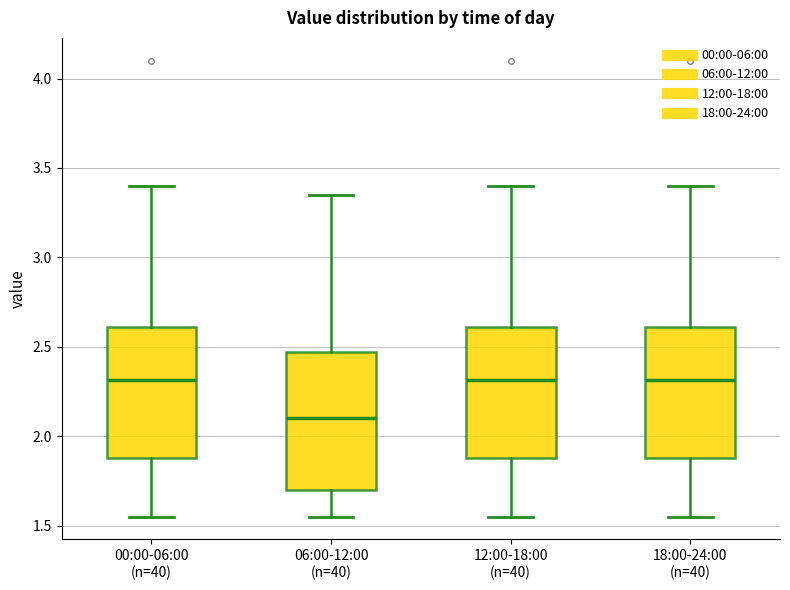

Reading left to right, transcribe this box plot: for each box, give where its median line is, the range the box spans, and where its two whiskers end, as read against the y-axis. The values are not printed on the chart, so give them approximately, as read against the axis.

00:00-06:00 (n=40): median 2.30, box 1.90 to 2.60, whiskers 1.55 to 3.40
06:00-12:00 (n=40): median 2.10, box 1.70 to 2.45, whiskers 1.55 to 3.35
12:00-18:00 (n=40): median 2.30, box 1.90 to 2.60, whiskers 1.55 to 3.40
18:00-24:00 (n=40): median 2.30, box 1.90 to 2.60, whiskers 1.55 to 3.40